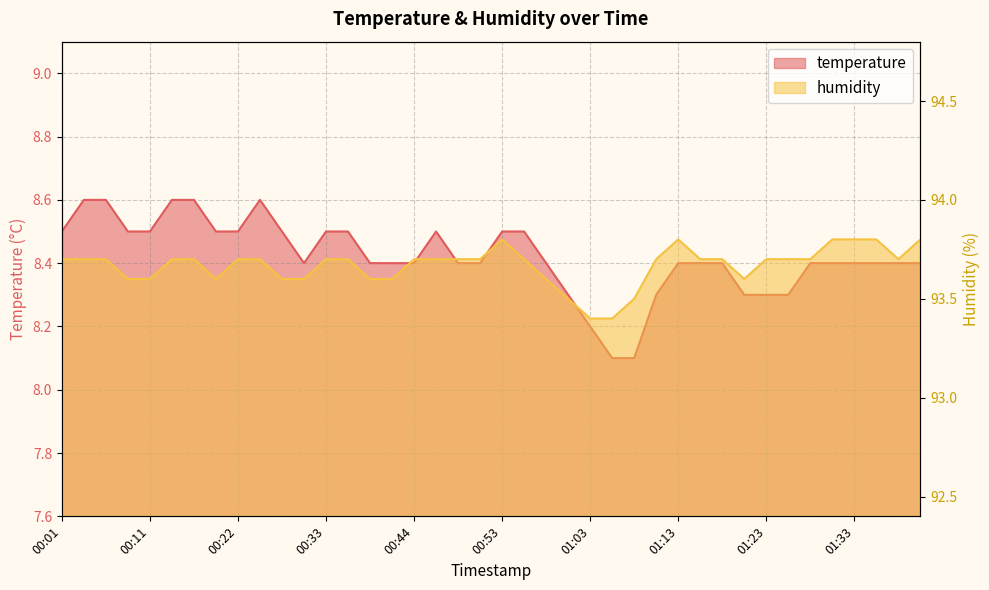

At which category is the sum across all series the highest?

00:04